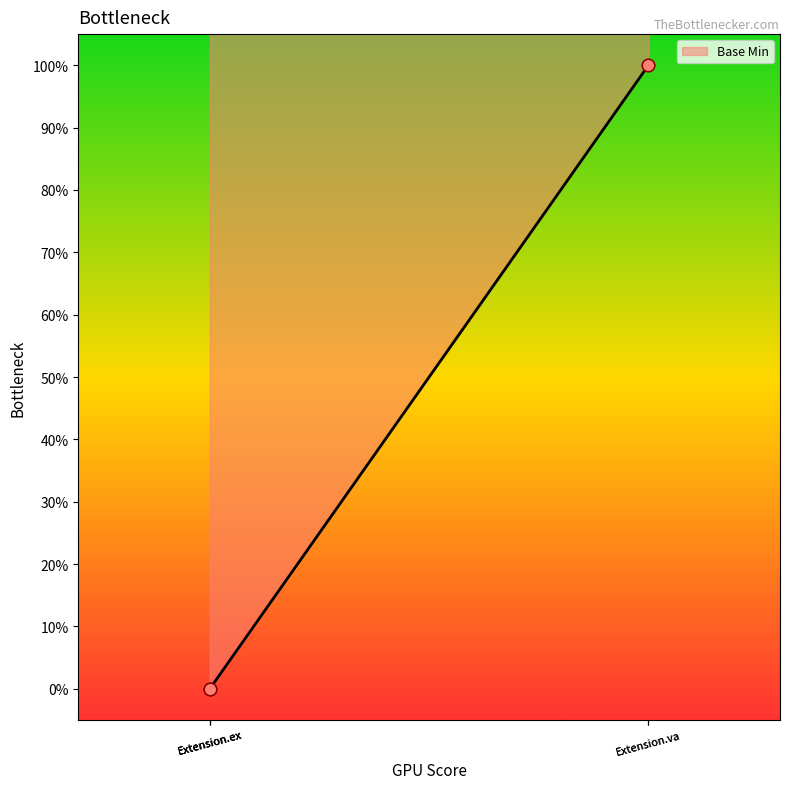

What is the change in value from Extension.ex to Extension.va?

+1